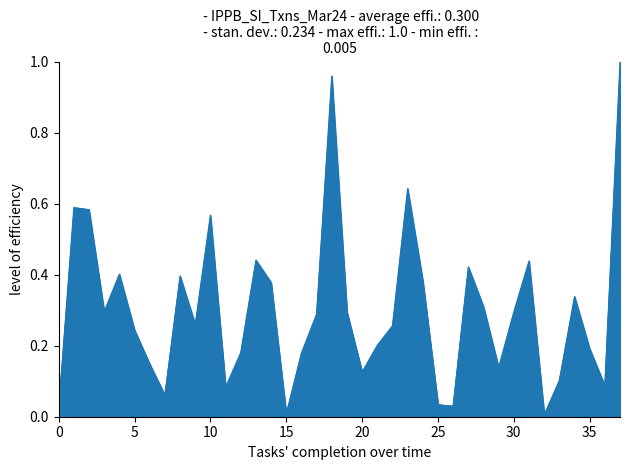

What is the difference between the maximum and minimum values in the SUM(PM.AMOUNT_PAID) series?

1.0